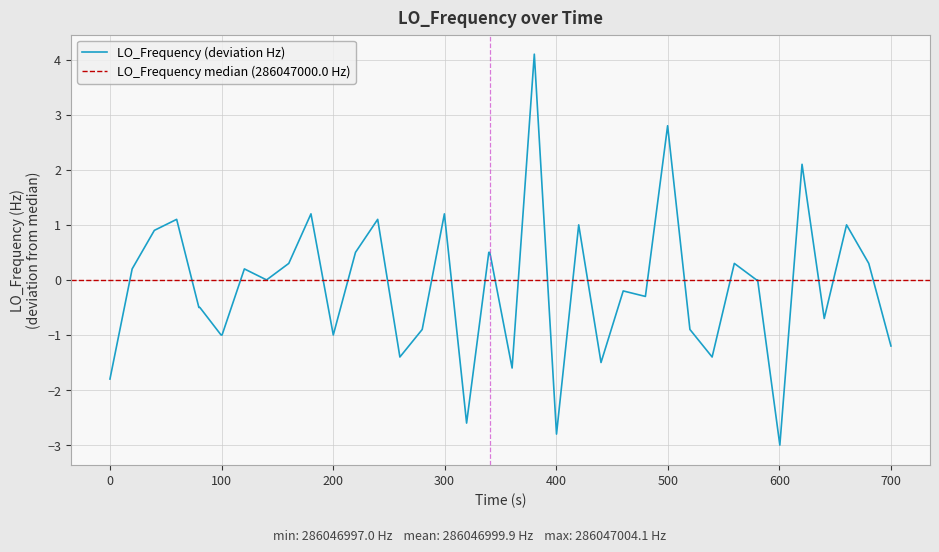

What is the maximum value for LO_Frequency (deviation Hz)?

4.1